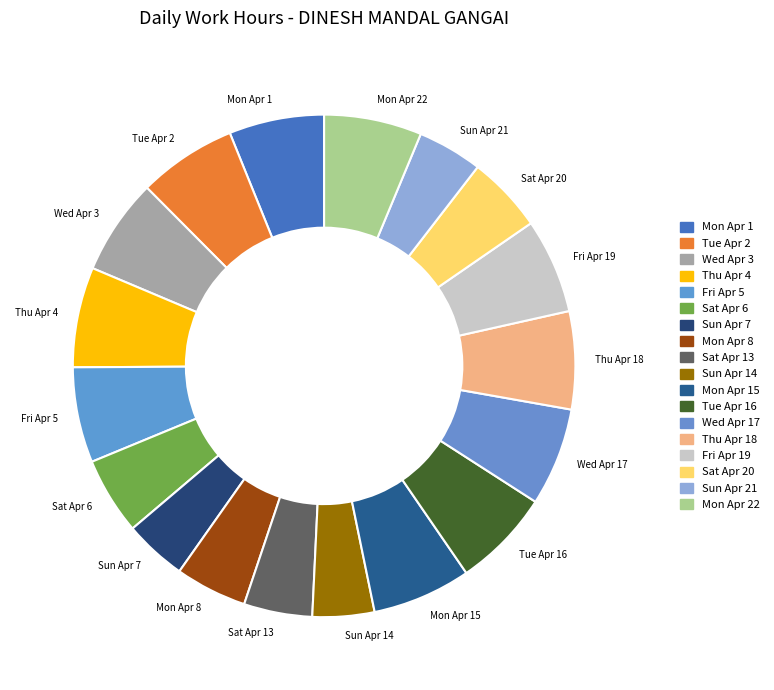

What is the ratio of the value at Wed Apr 17 to the value at Mon Apr 8?

1.4